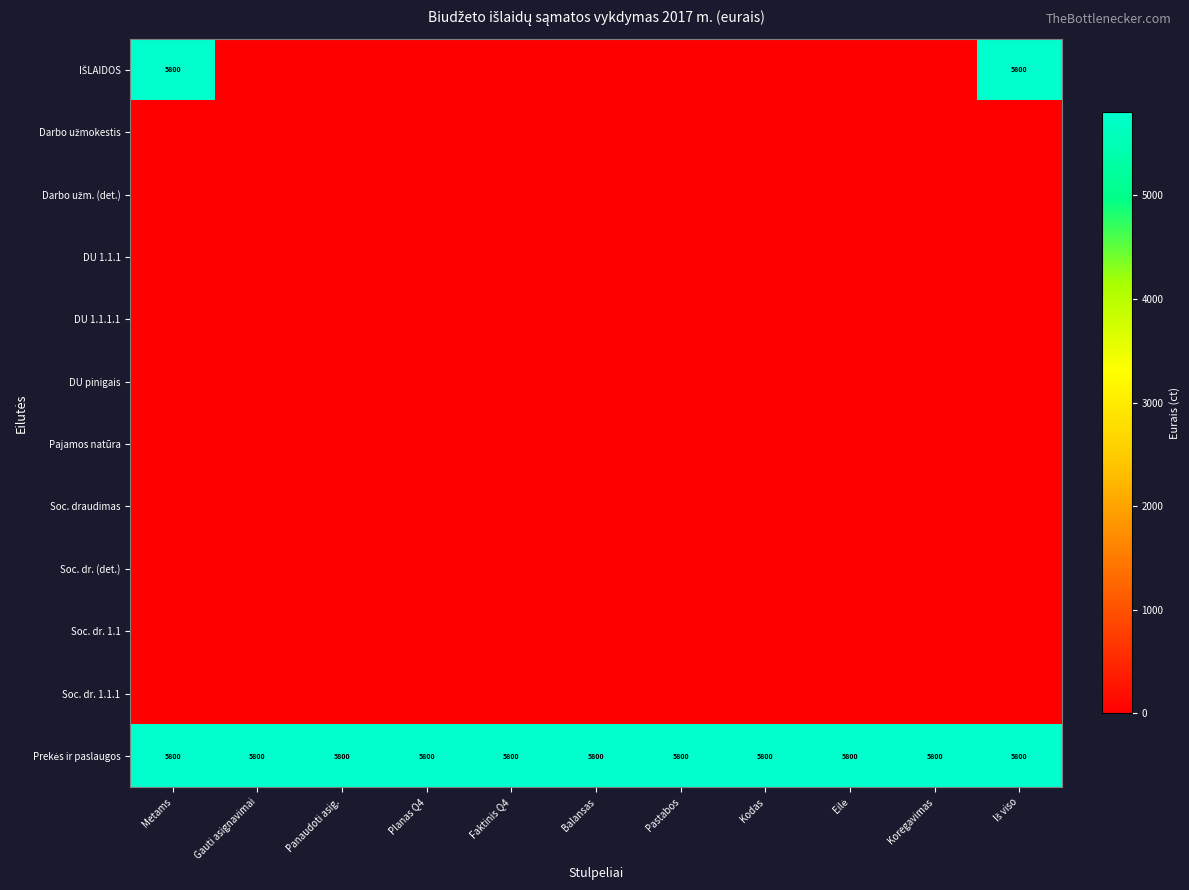

Rank the series at Pastabos from lowest to highest value.

IŠLAIDOS, Darbo užmokestis, Darbo užm. (det.), DU 1.1.1, DU 1.1.1.1, DU pinigais, Pajamos natūra, Soc. draudimas, Soc. dr. (det.), Soc. dr. 1.1, Soc. dr. 1.1.1, Prekės ir paslaugos